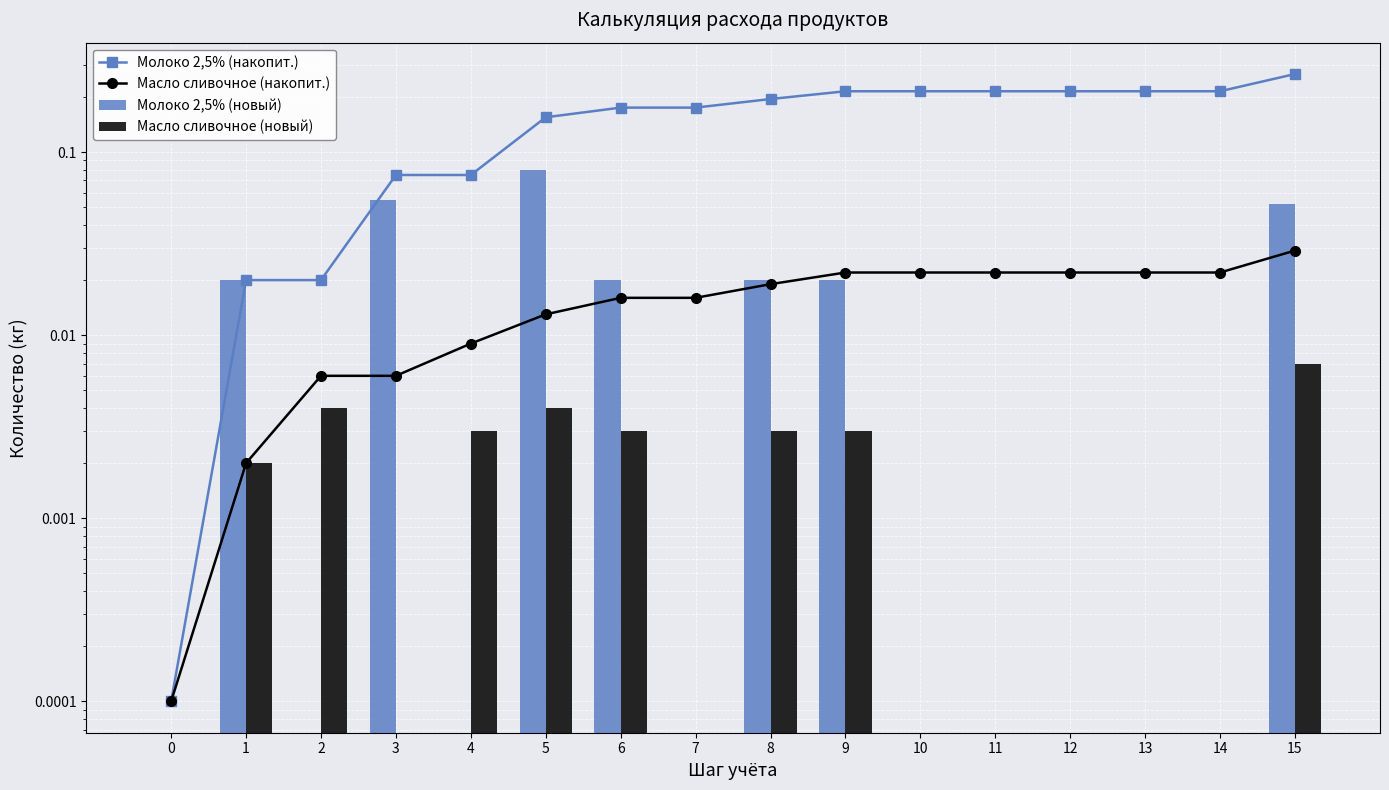

True or false: Молоко 2,5% (новый) has a value of 0.0 at 15.

False